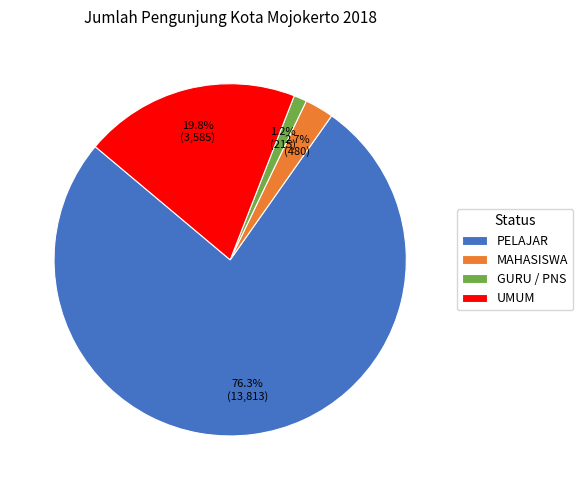

Count the number of slices in the pie.

4